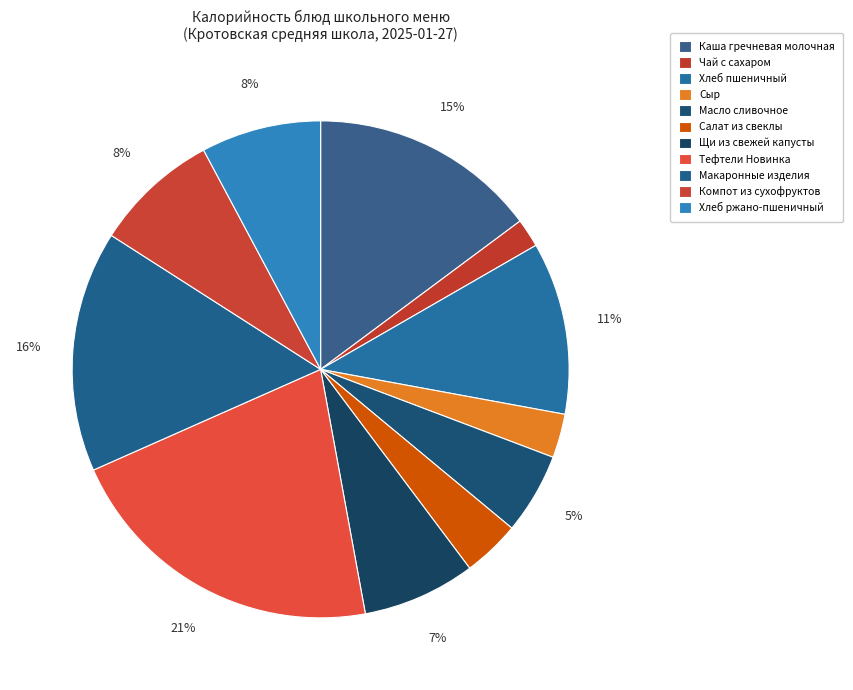

Count the number of slices in the pie.

11